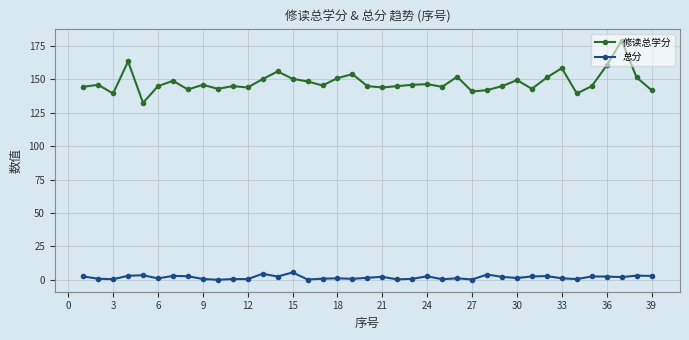

What are all the series names shown in the legend?

修读总学分, 总分